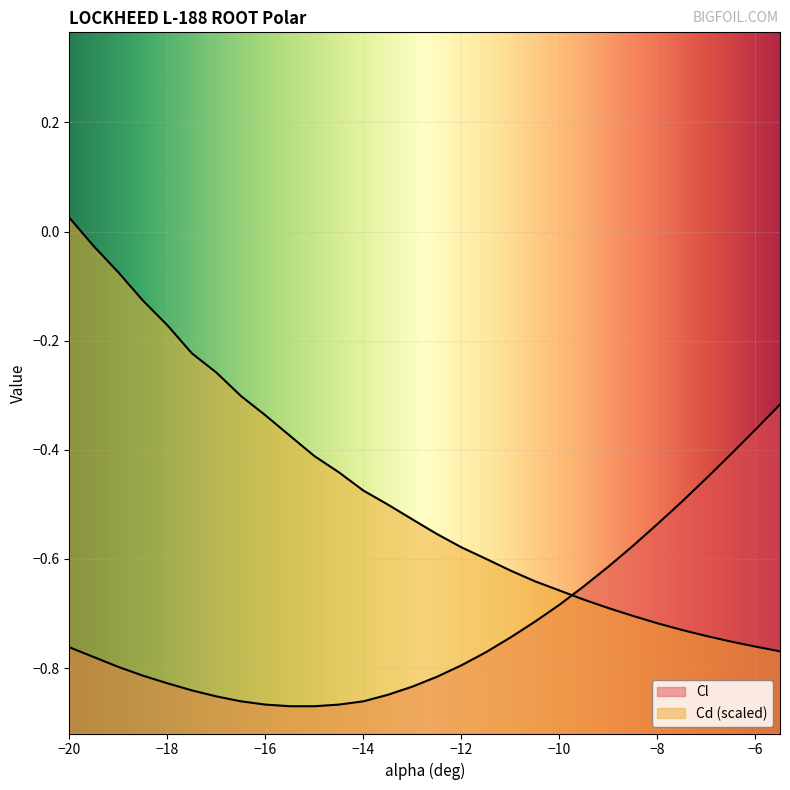

Which series has the widest spread of values?

Cd (scaled)